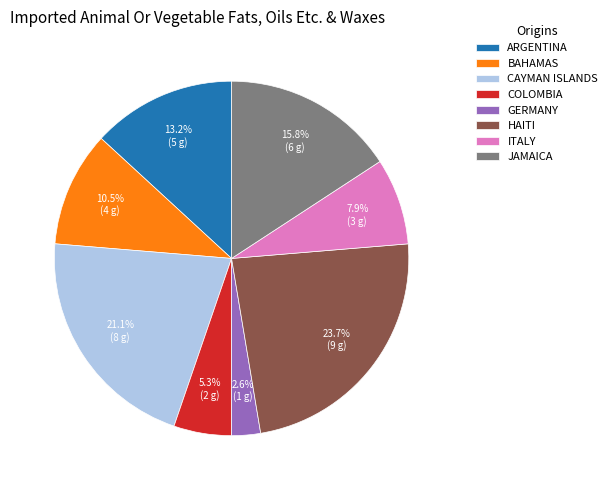

To the nearest percent, what is the average slice percentage?

12%